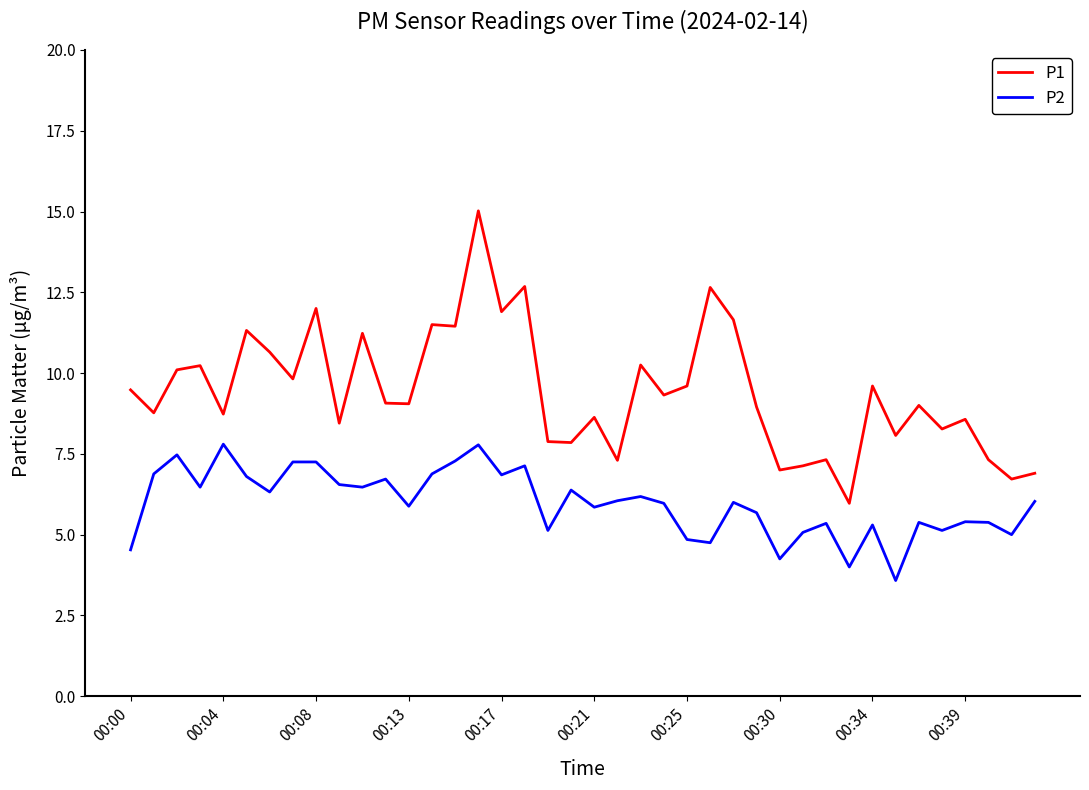

Which series has the widest spread of values?

P1